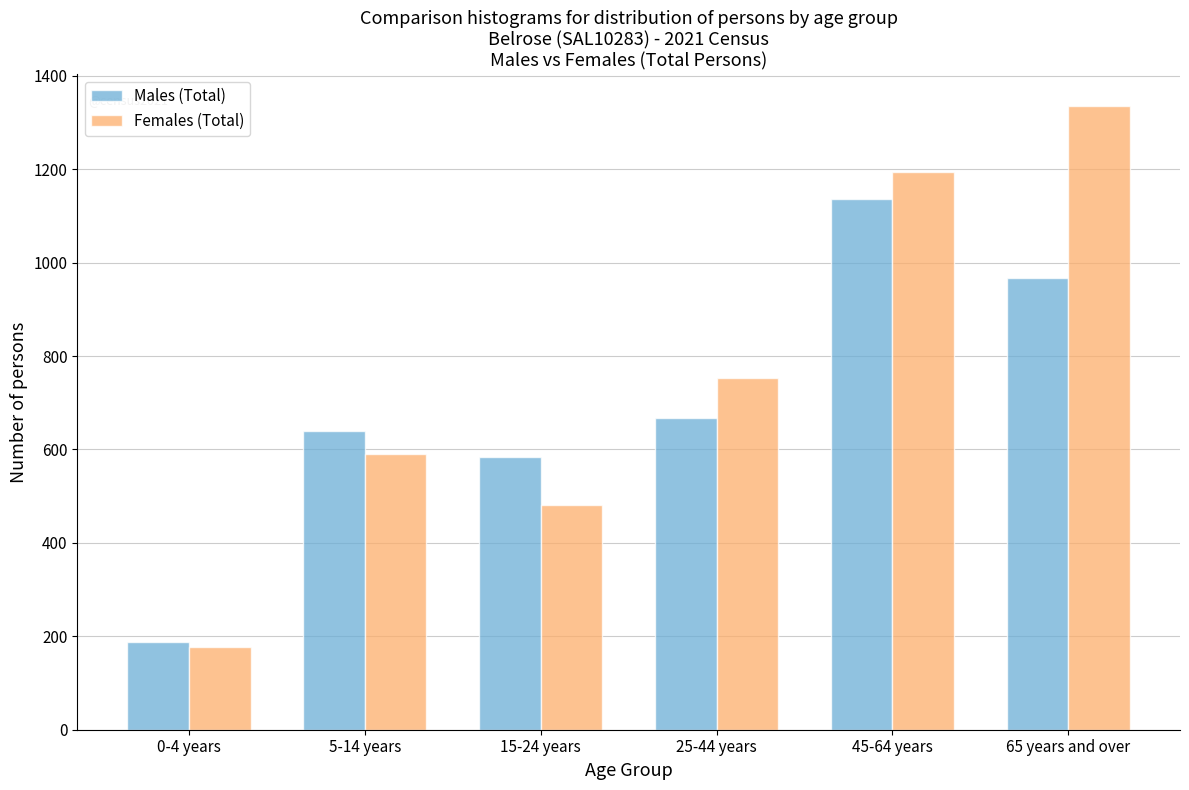

Reading left to right, transcribe all the data shown in this chart.

Males (Total): 187	640	584	668	1136	968
Females (Total): 177	591	482	753	1193	1336